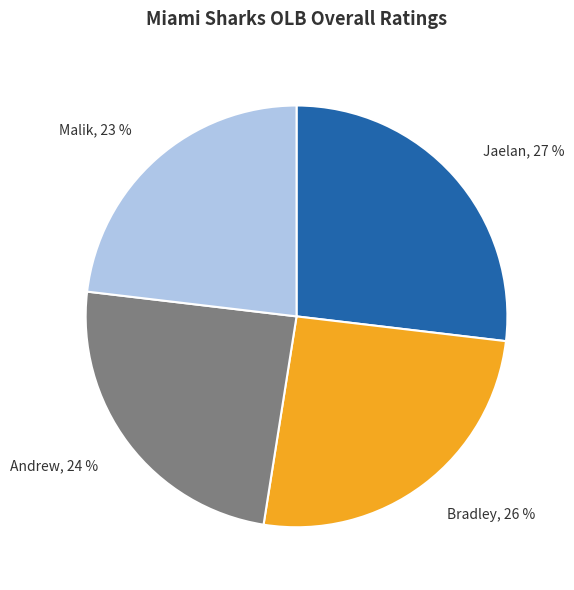

Which has a higher value, Andrew, 24 % or Bradley, 26 %?

Bradley, 26 %